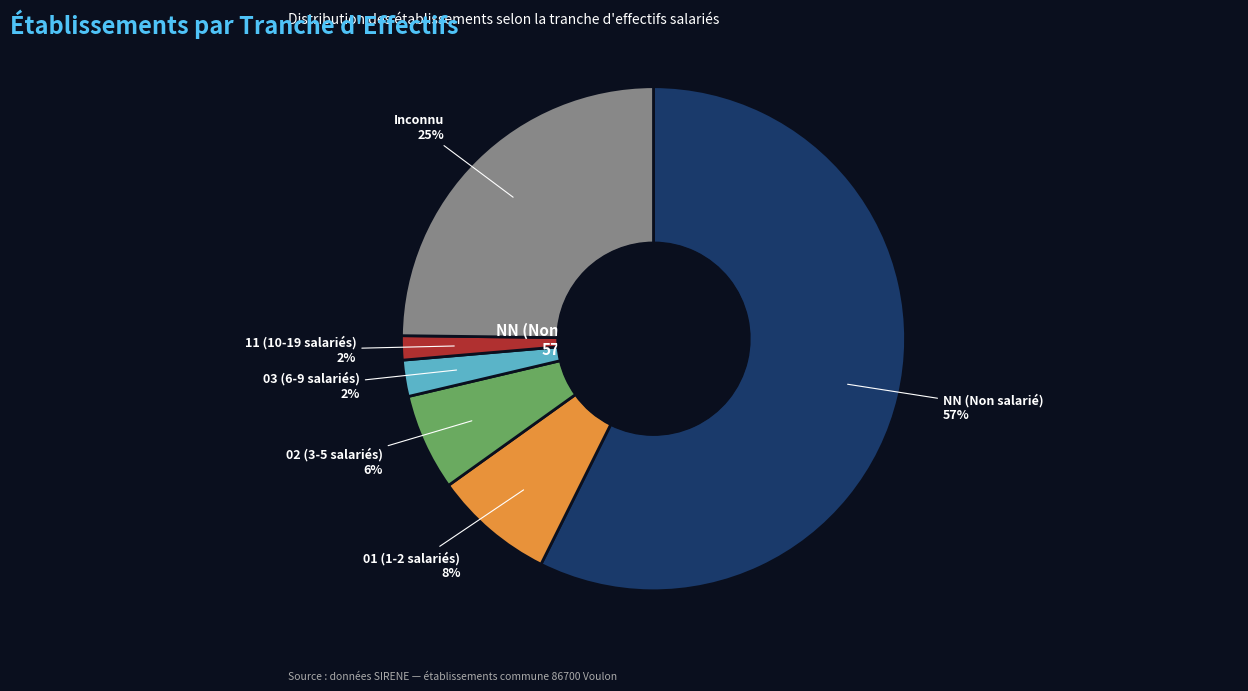

Approximately how many times larger is the value at NN compared to 03?

24.7